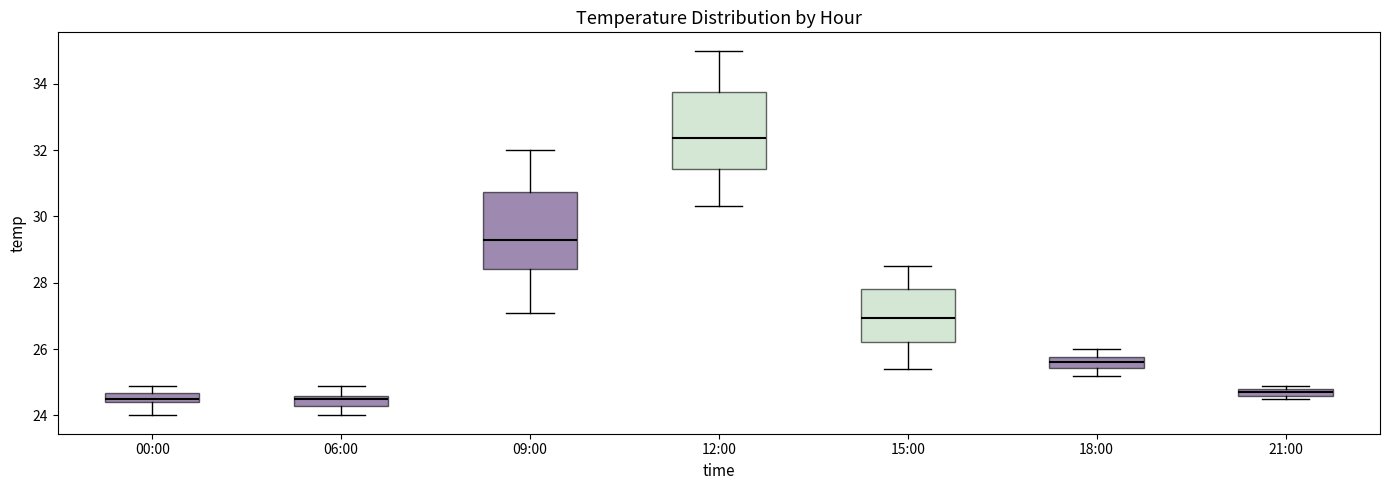

Where is the lower edge of the box for 09:00 on the y-axis? The values are not printed on the chart, so give them approximately, as read against the axis.

28.4